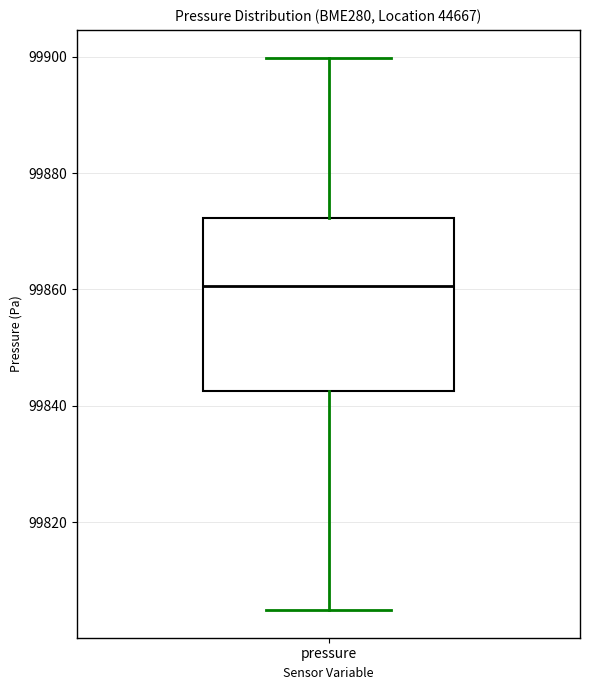

Read this box plot against the y-axis: the position of the median line, the range covered by the box, and the ends of both whiskers. The values are not printed on the chart, so give them approximately, as read against the axis.

median 99860, box 99842 to 99872, whiskers 99804 to 99900